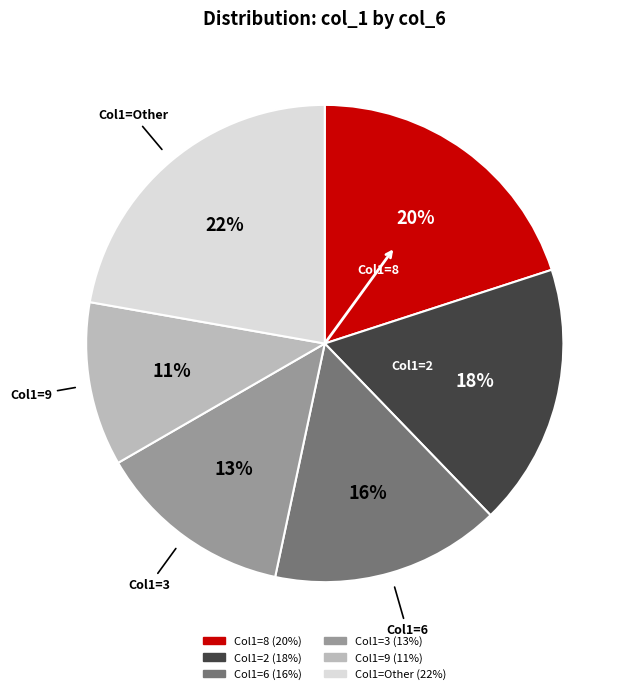

To the nearest percent, what is the difference between the largest and smallest slice percentages?

11%